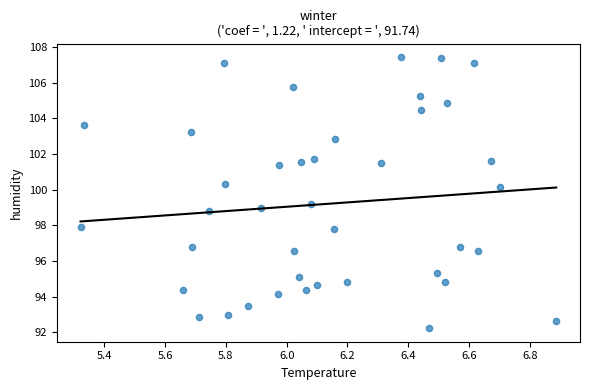

What is the range of Y values (max minus min)?

15.2